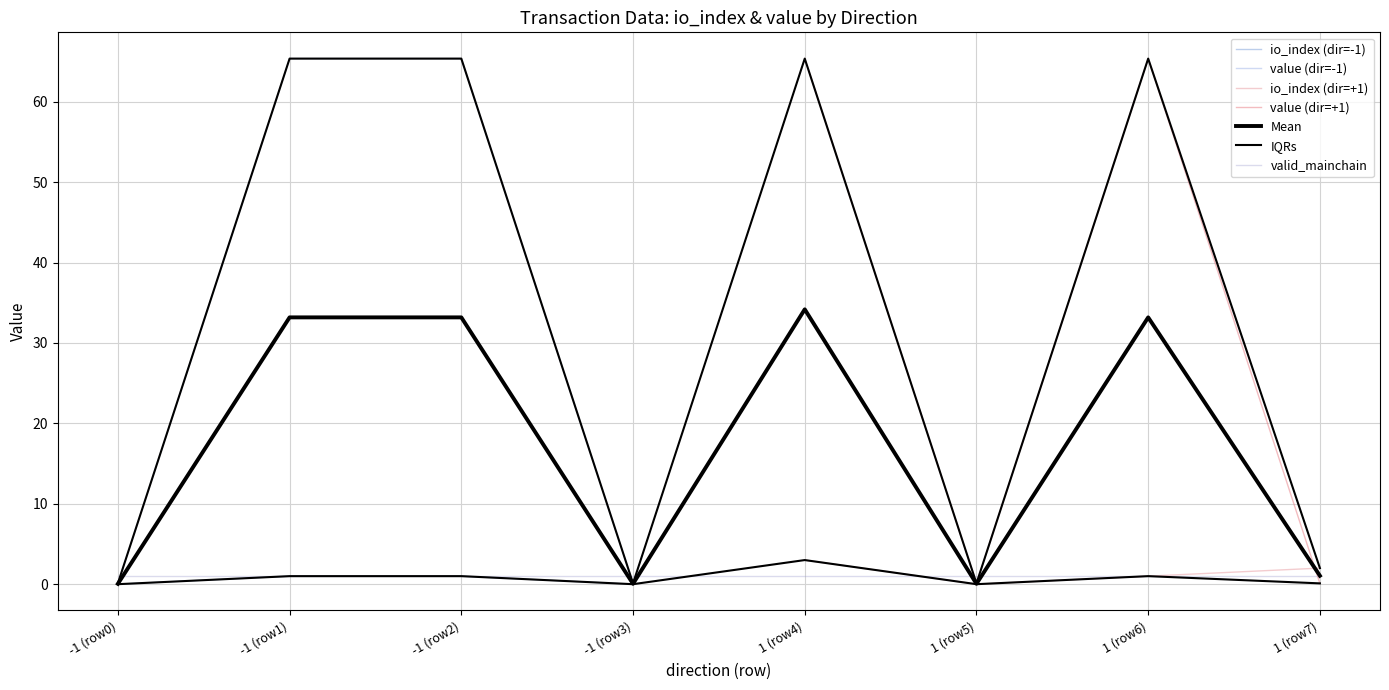

Where is the first local minimum for value?

3